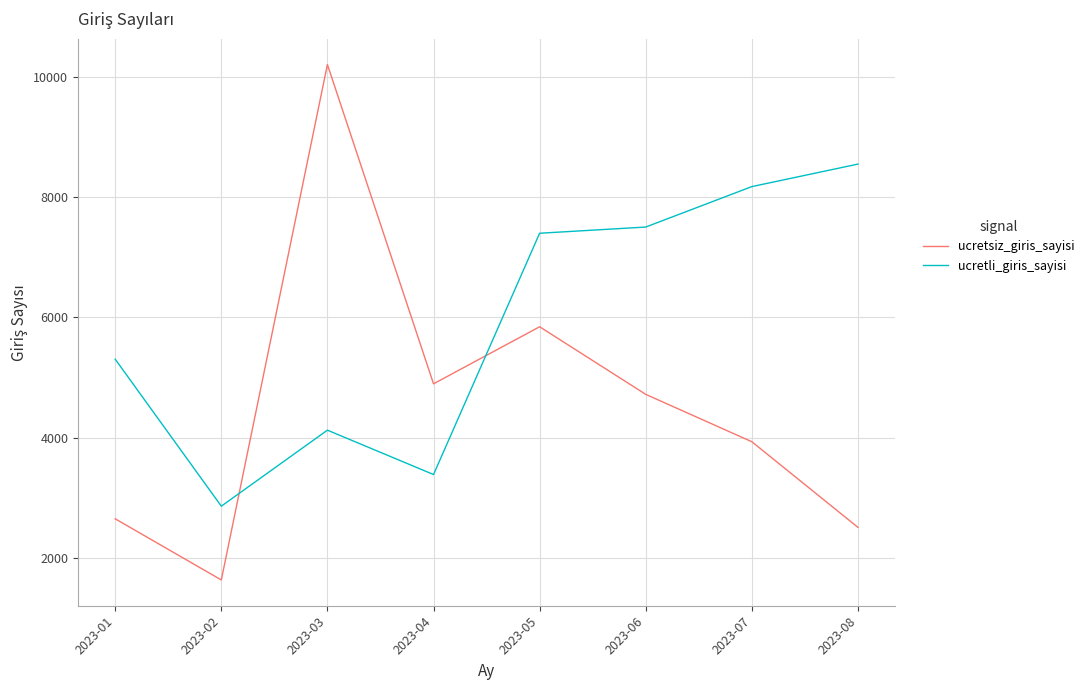

The value of ucretsiz_giris_sayisi at 2023-07 is 1527. True or false?

False